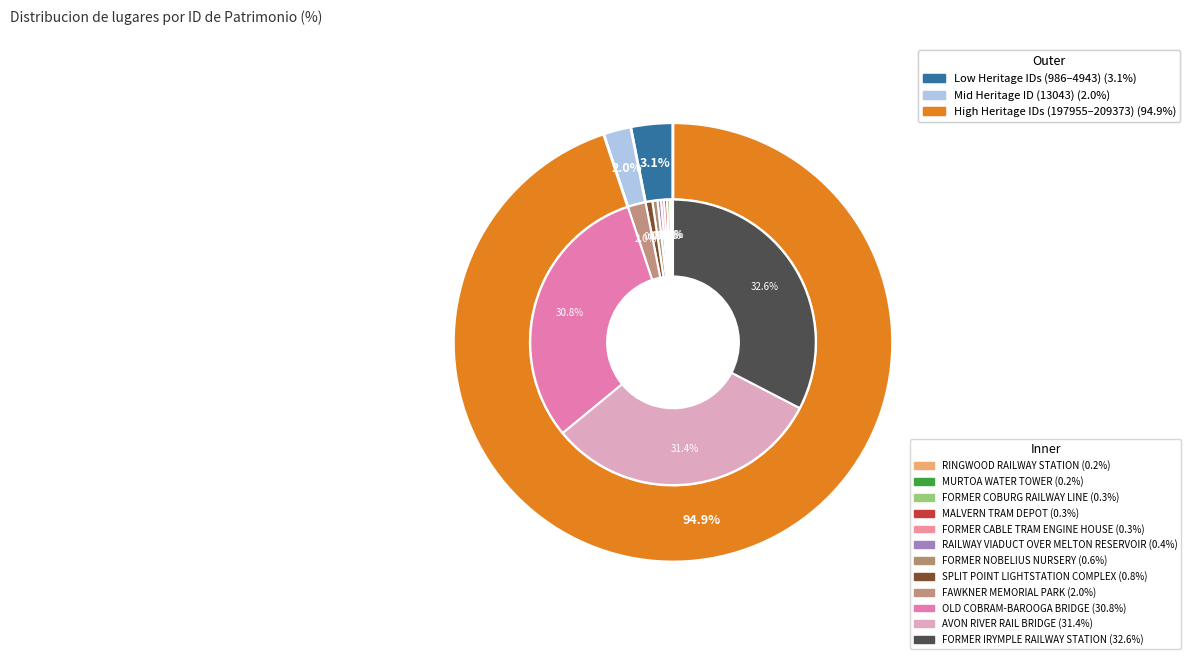

Which category has the biggest portion of the pie?

FORMER IRYMPLE RAILWAY STATION